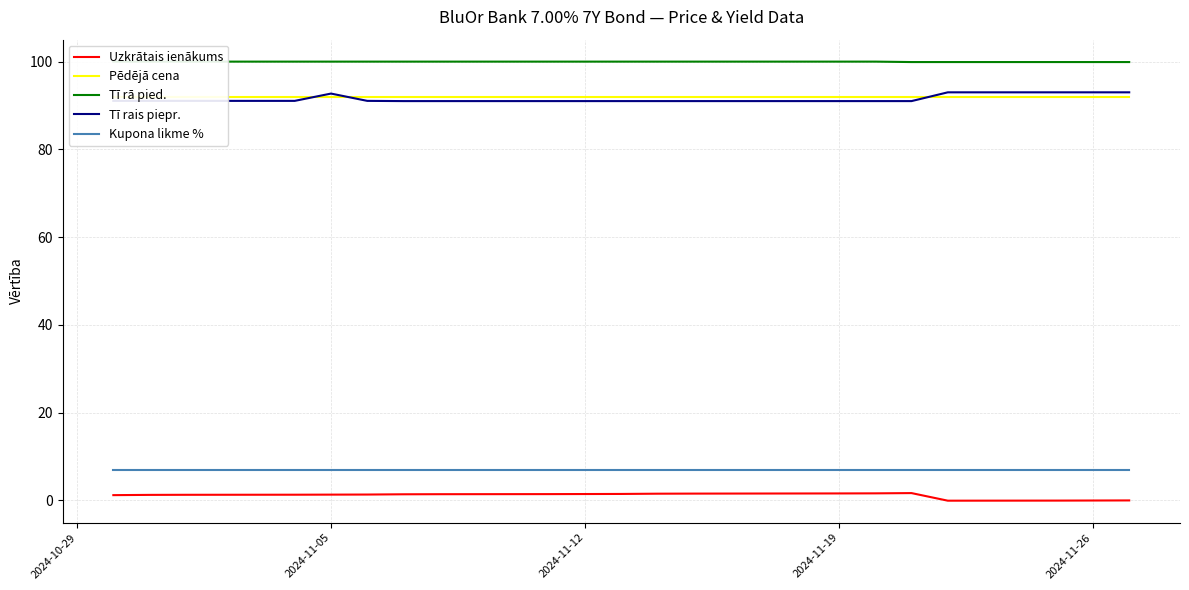

What is the sum of all Pēdējā cena values?

1840.0